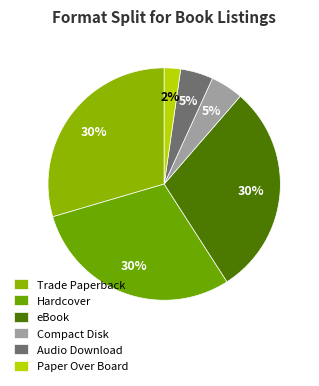

What portion of the pie excludes Compact Disk?

95.5%